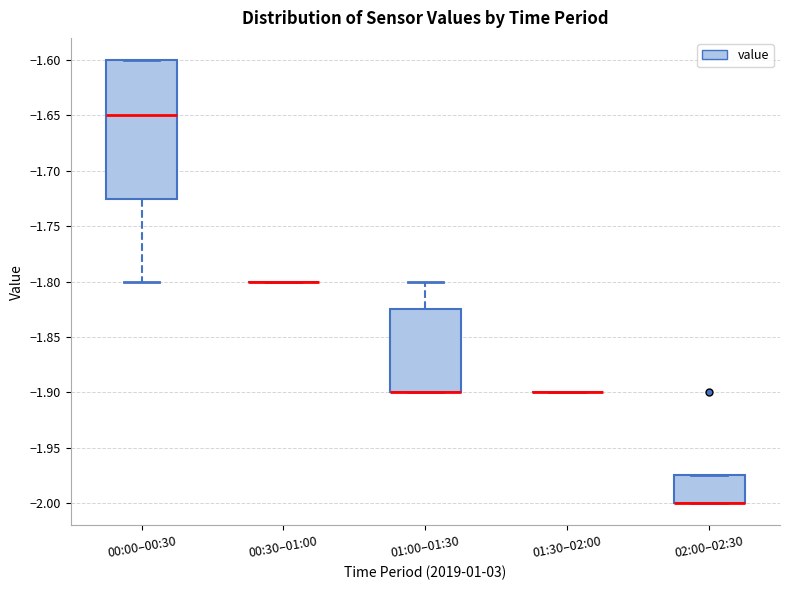

Comparing the boxes themselves (not the whiskers), which one is the tallest?

00:00–00:30